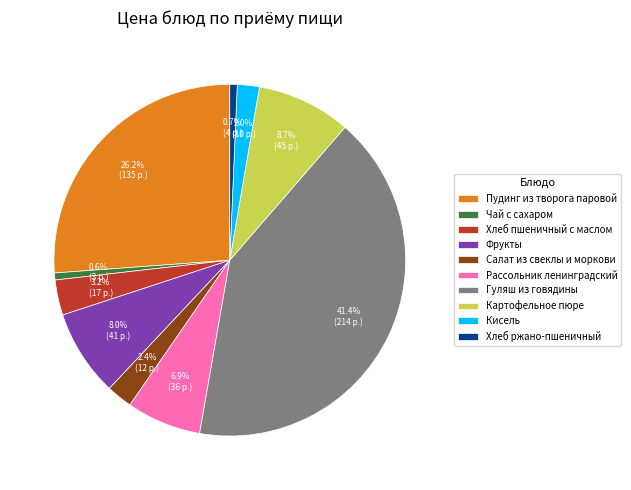

Which has a higher value, Фрукты or Гуляш из говядины?

Гуляш из говядины